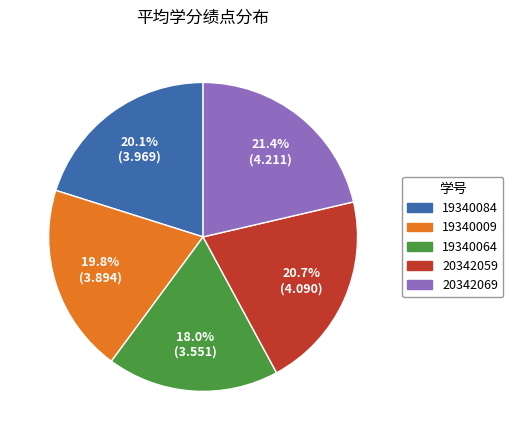

Which category has the biggest portion of the pie?

20342069